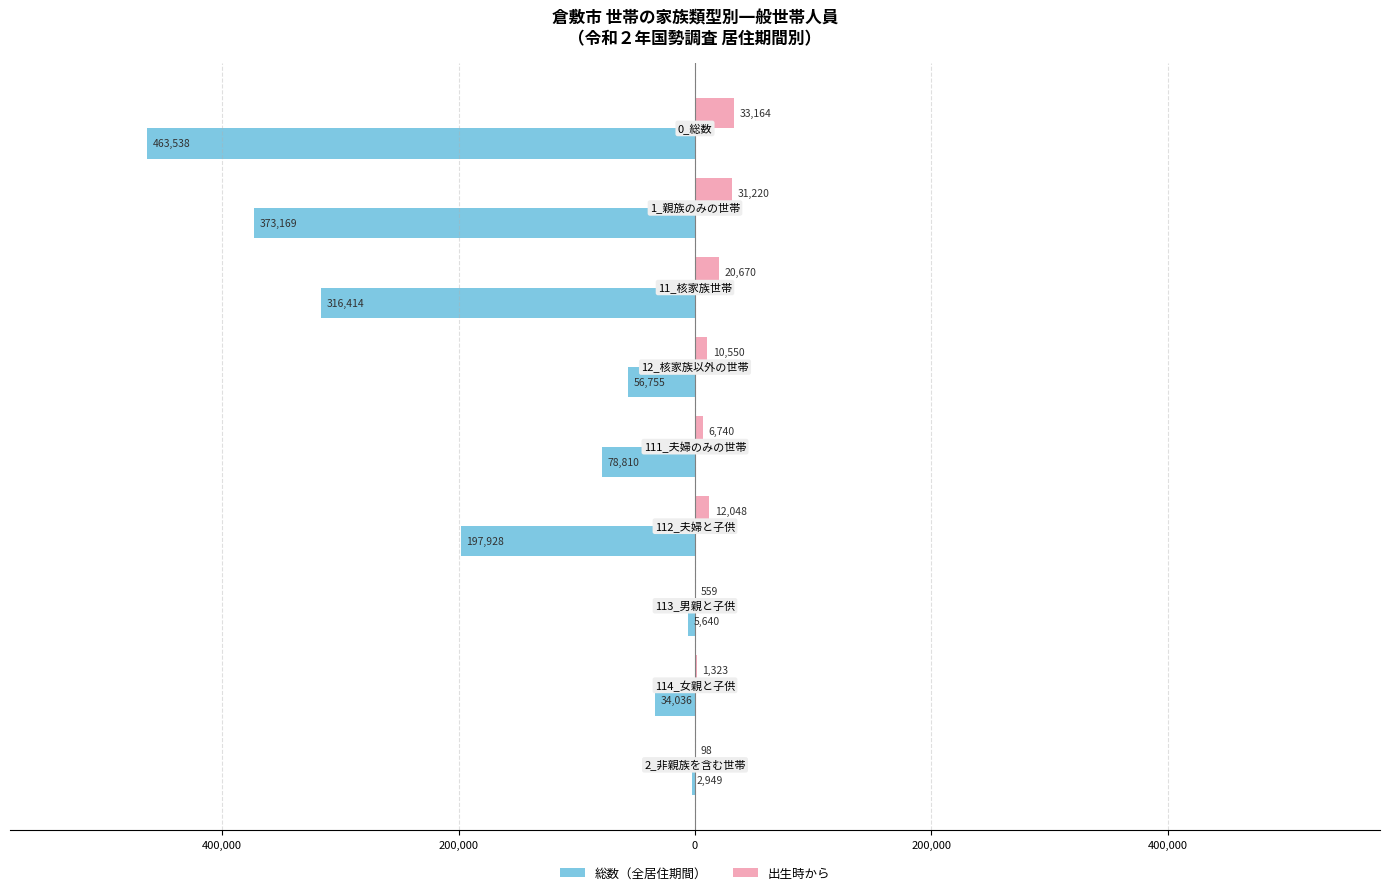

Reading left to right, extract all data points from this chart.

総数（全居住期間）: -463538	-373169	-316414	-56755	-78810	-197928	-5640	-34036	-2949
出生時から: 33164	31220	20670	10550	6740	12048	559	1323	98